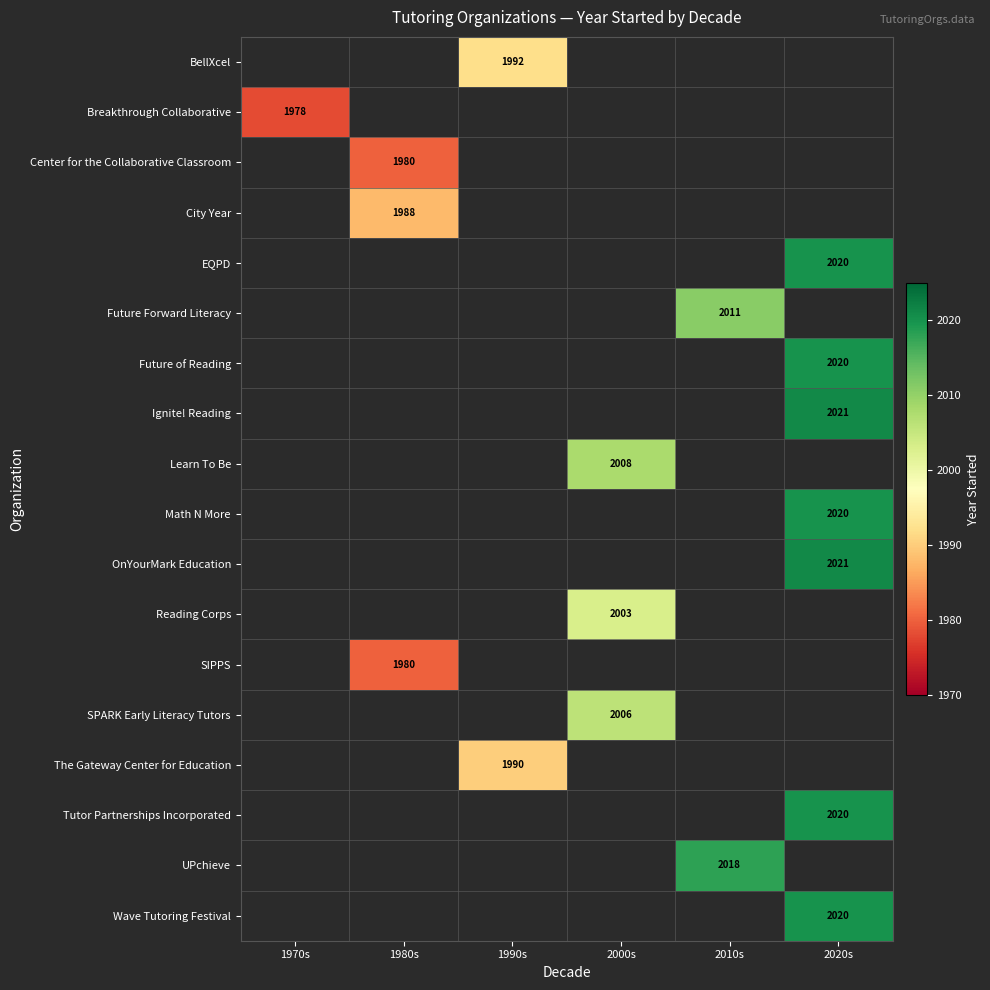

How many distinct data groups are displayed?

18